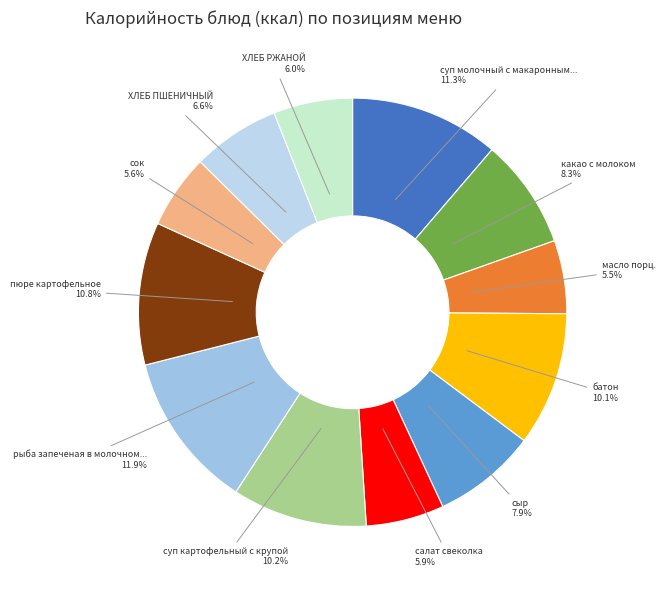

What is the largest slice in the pie chart?

рыба запеченая в молочном...